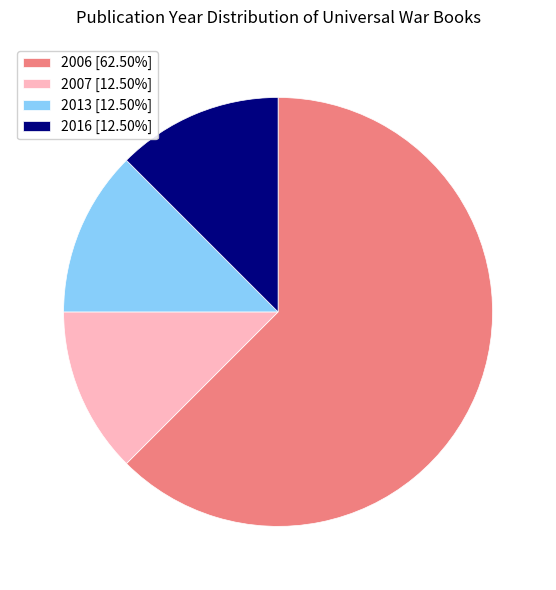

The 2013 slice represents 12% of the pie. True or false?

True